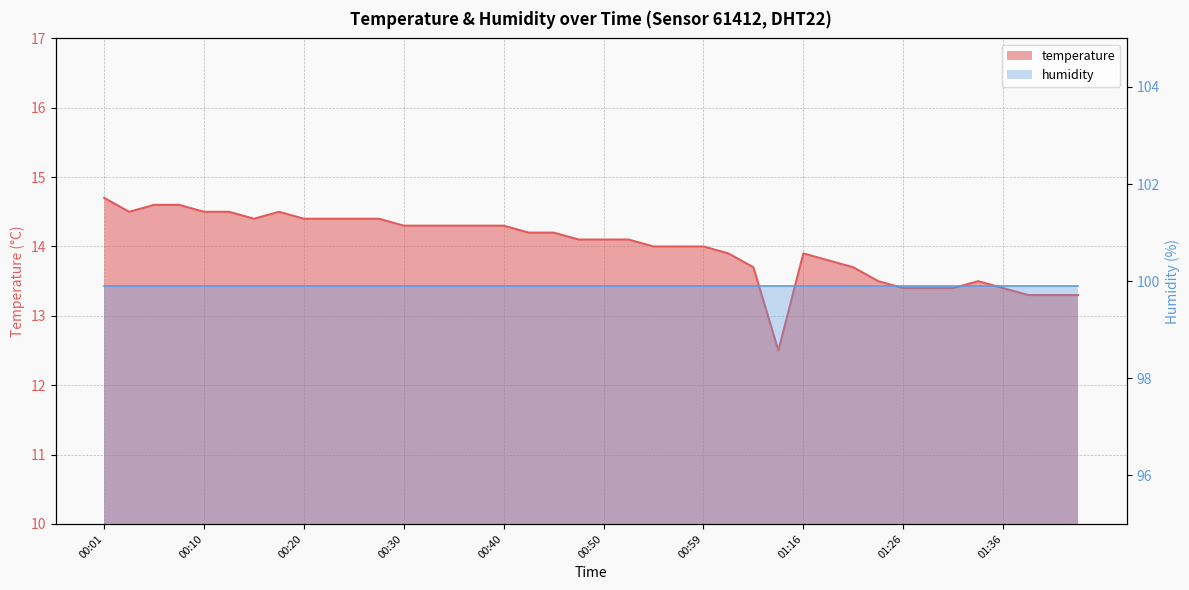

What is the difference between the maximum and minimum values?

2.2